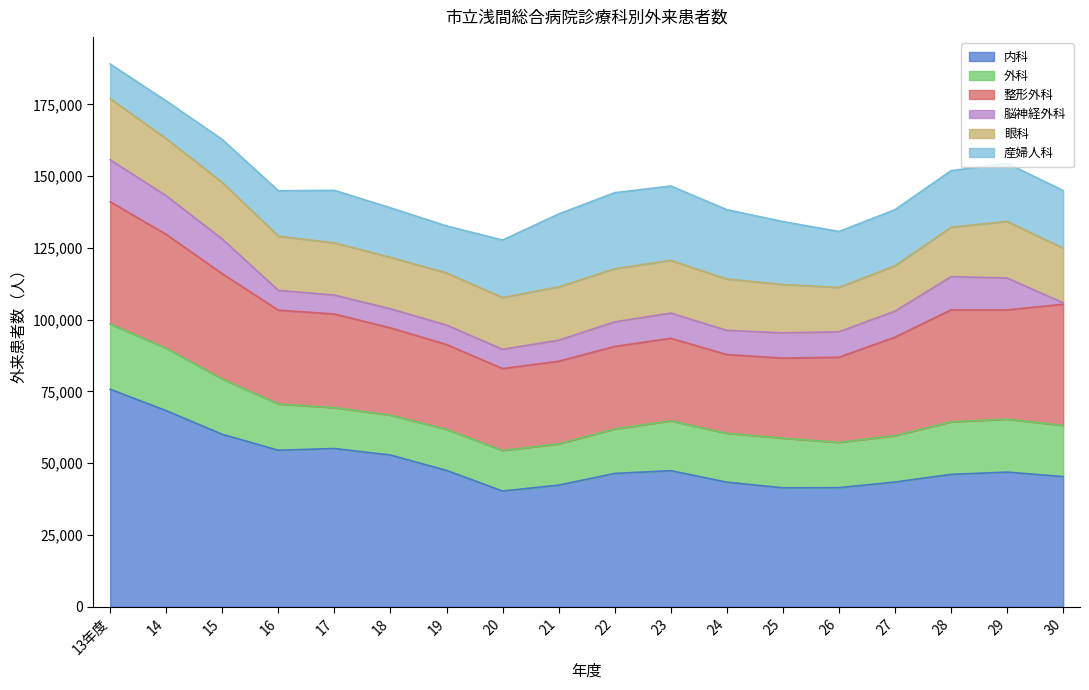

What is the total value across all series at 18?

138939